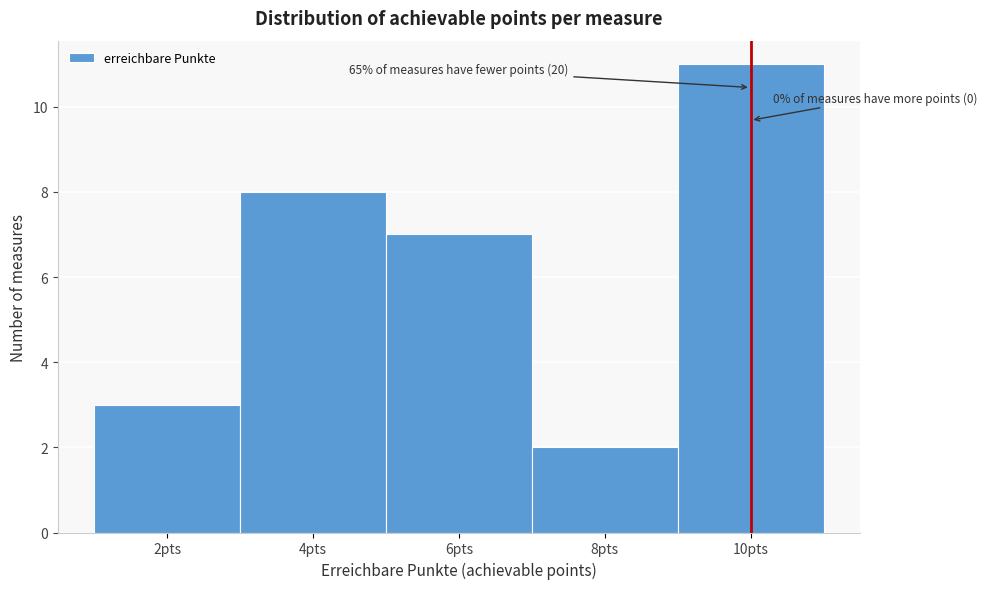

Over which range of the x-axis is the bar tallest?

9 to 11